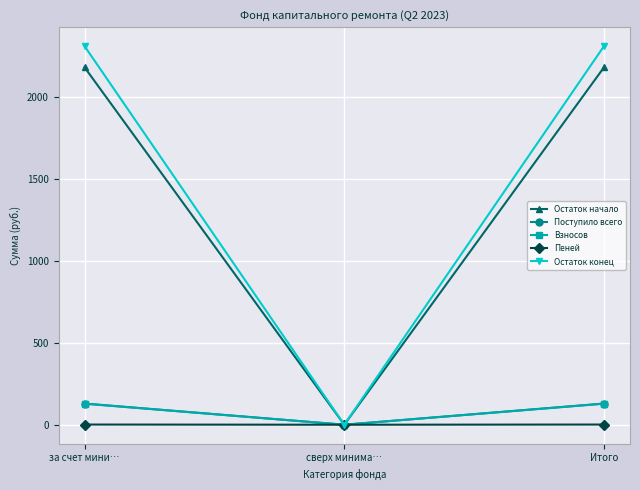

What is the difference between the second highest and minimum values in the Остаток конец series?

2312.3